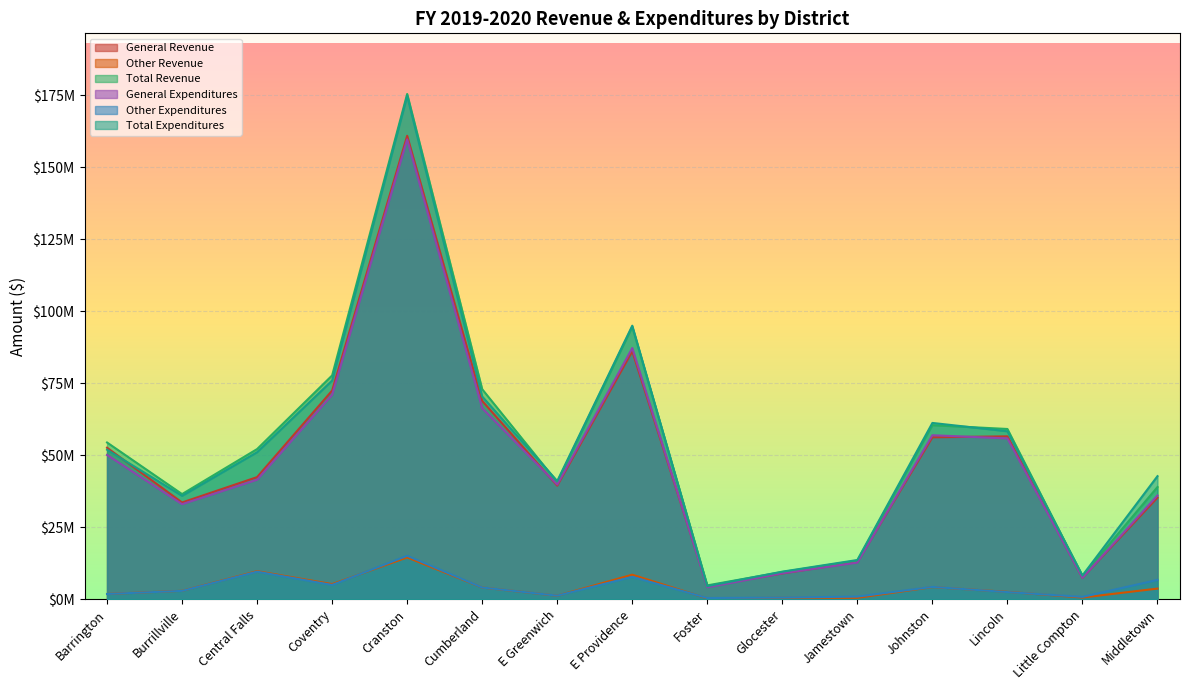

At how many categories does at least one series exceed 120452376?

1